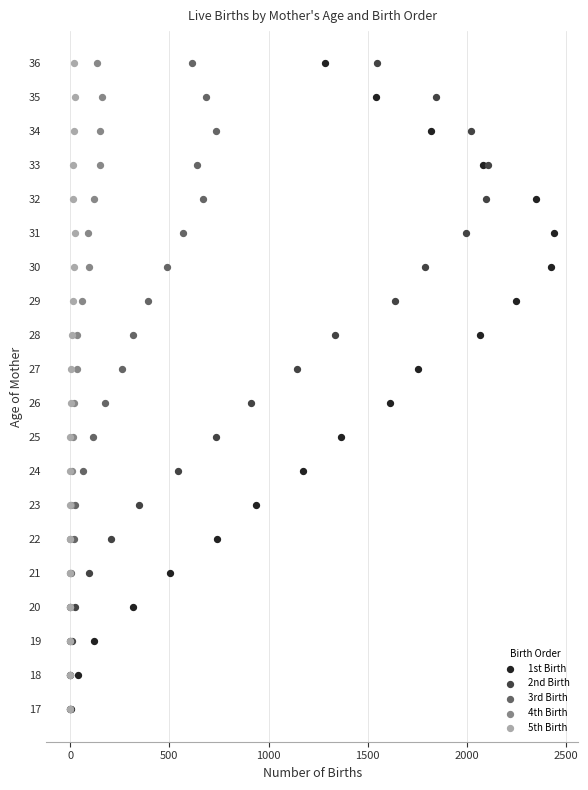

Which series reaches the maximum Y coordinate?

1st Birth